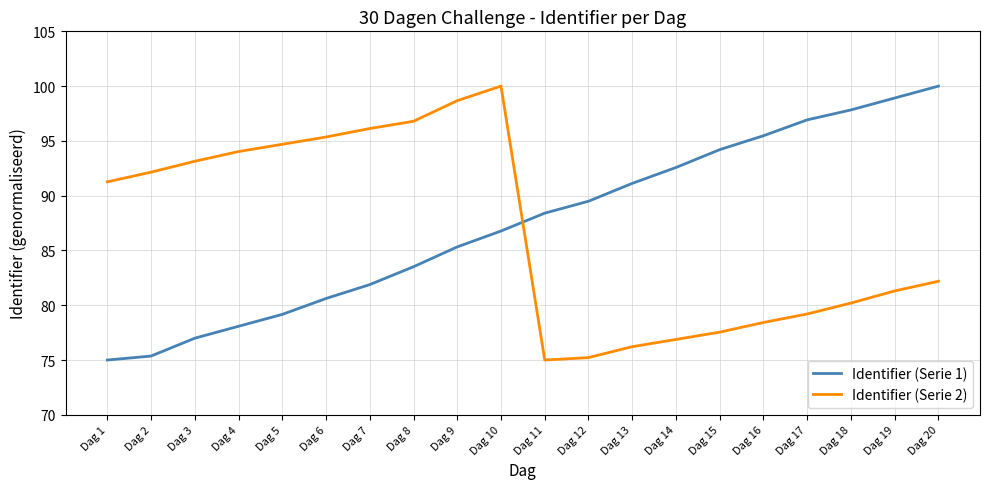

Between which two adjacent categories do Identifier (Serie 1) and Identifier (Serie 2) first intersect?

Dag 10 and Dag 11